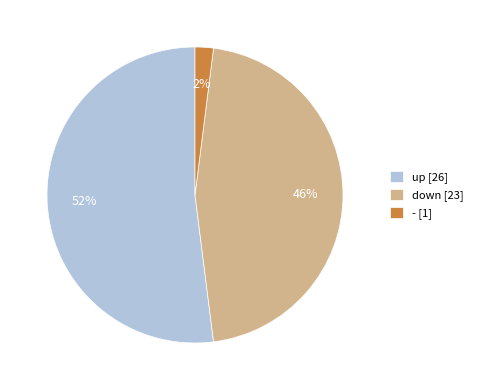

How many slices are in this pie chart?

3